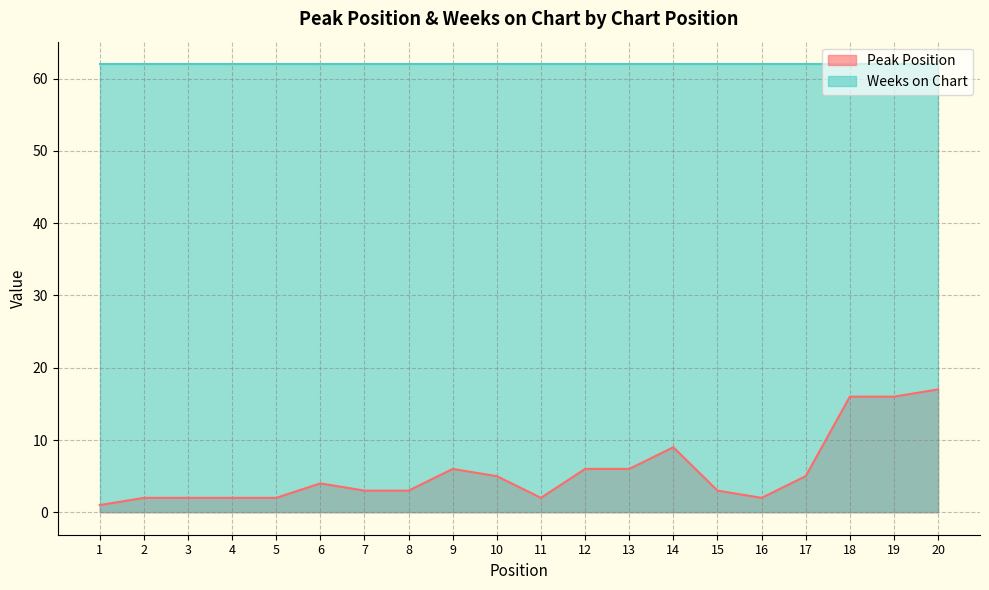

What is the ratio of the value at 16 to the value at 7?

0.7